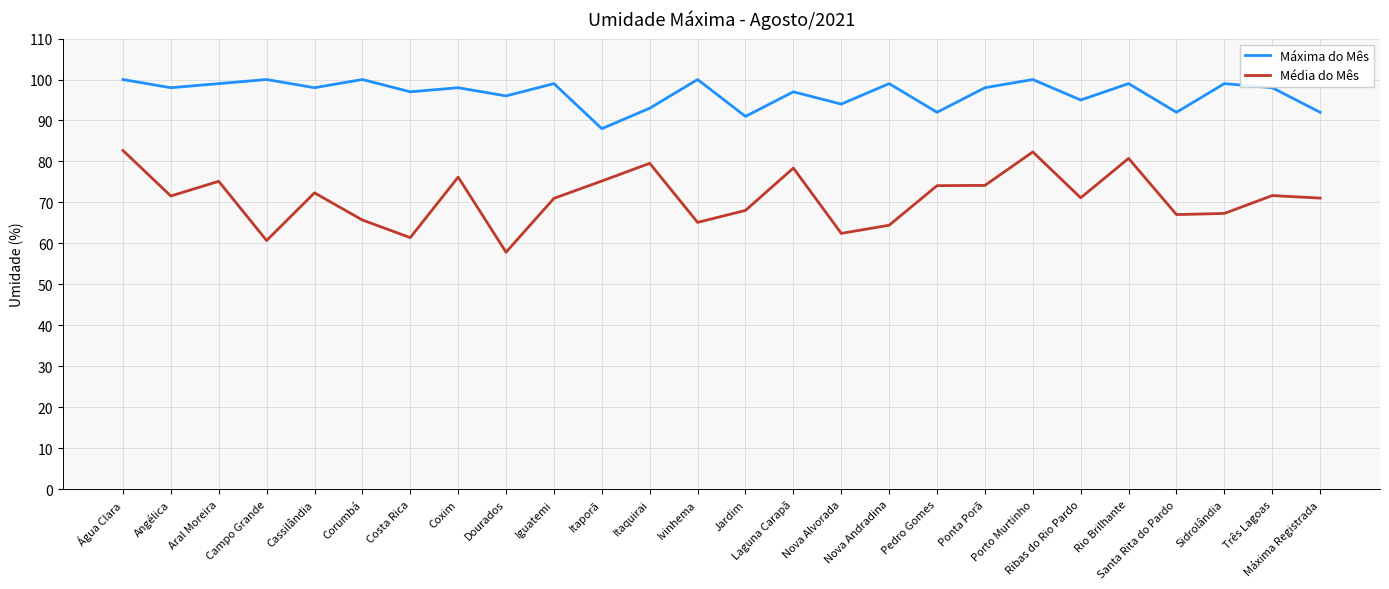

How many interior local peaks does the Máxima do Mês series have?

10